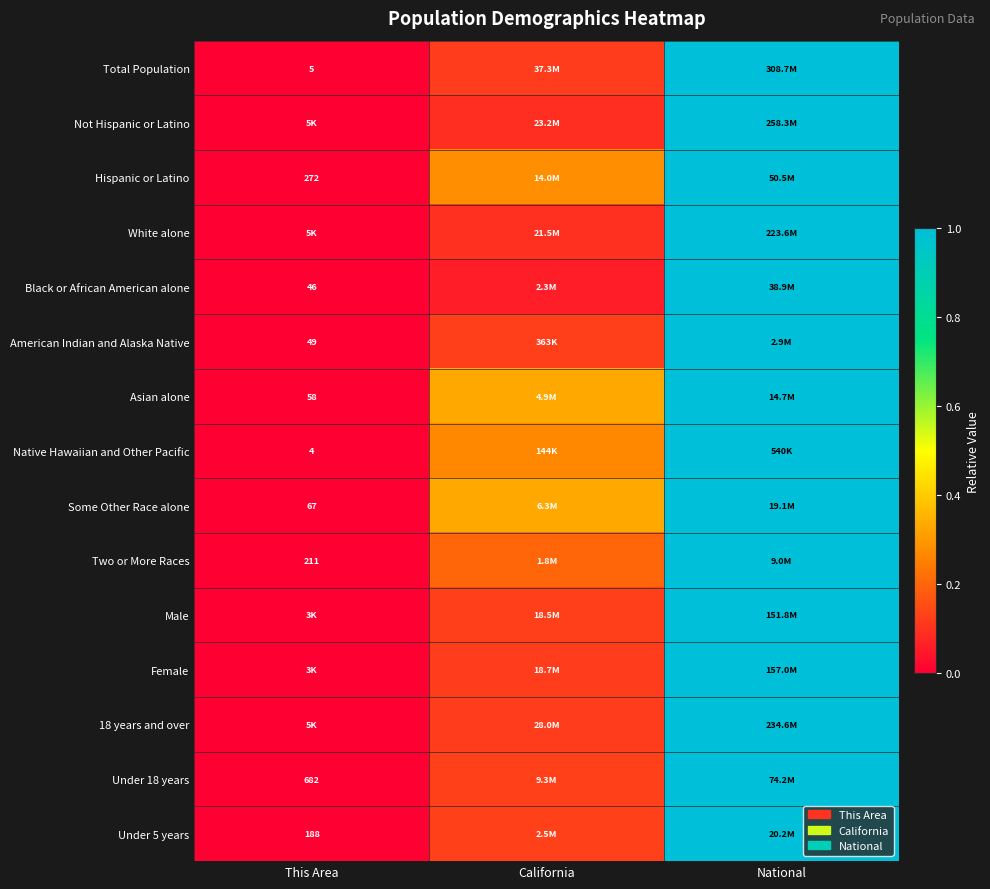

Which has a higher value, National or California?

National